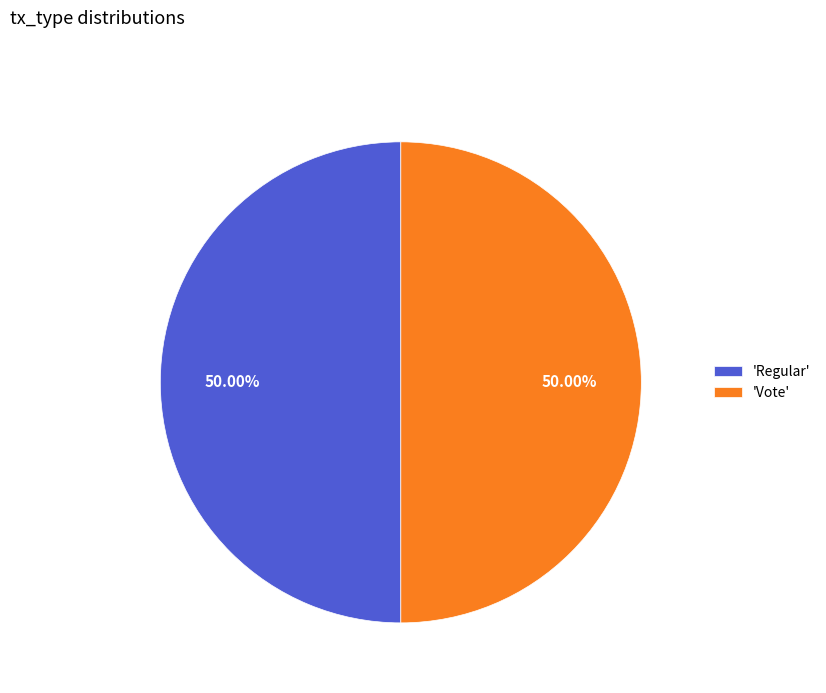

Is the sum of 'Vote' and 'Regular' greater than half?

Yes